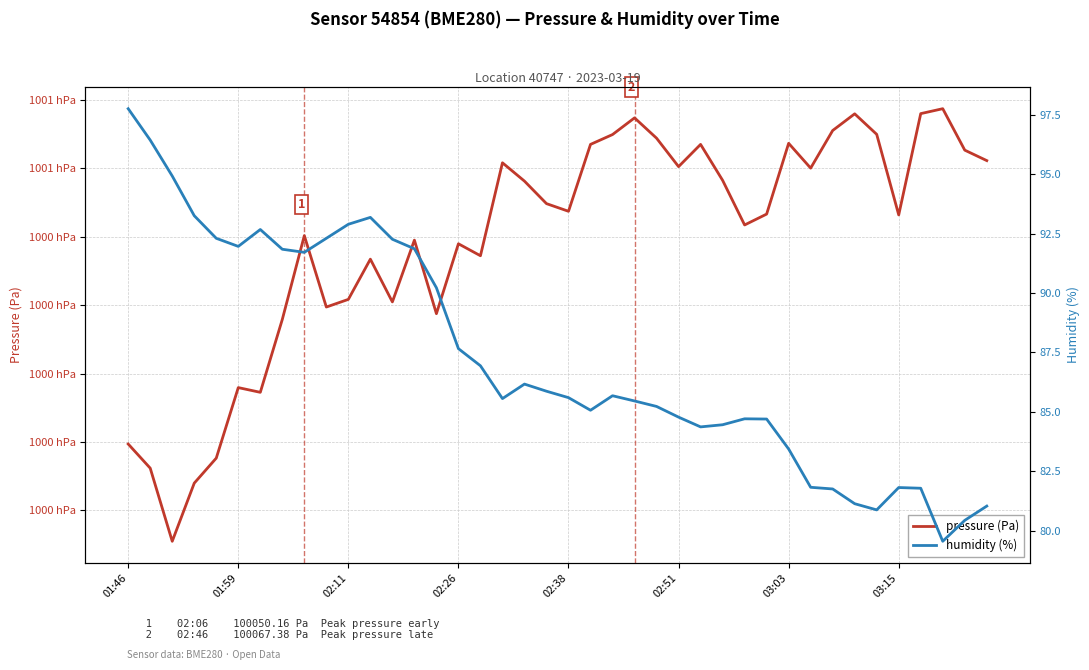

Reading left to right, extract all data points from this chart.

pressure (Pa): 100019.7	100016.2	100005.5	100014.0	100017.6	100027.9	100027.2	100037.9	100050.2	100039.7	100040.8	100046.7	100040.5	100049.5	100038.8	100049.0	100047.2	100060.8	100058.1	100054.8	100053.7	100063.5	100064.9	100067.4	100064.4	100060.2	100063.5	100058.2	100051.7	100053.3	100063.7	100060.0	100065.5	100068.0	100065.0	100053.2	100068.0	100068.7	100062.7	100061.1
humidity (%): 97.8	96.4	94.9	93.2	92.3	92.0	92.7	91.8	91.7	92.3	92.9	93.2	92.3	91.9	90.2	87.7	86.9	85.6	86.2	85.9	85.6	85.1	85.7	85.5	85.2	84.8	84.4	84.5	84.7	84.7	83.4	81.8	81.8	81.1	80.9	81.8	81.8	79.6	80.4	81.0